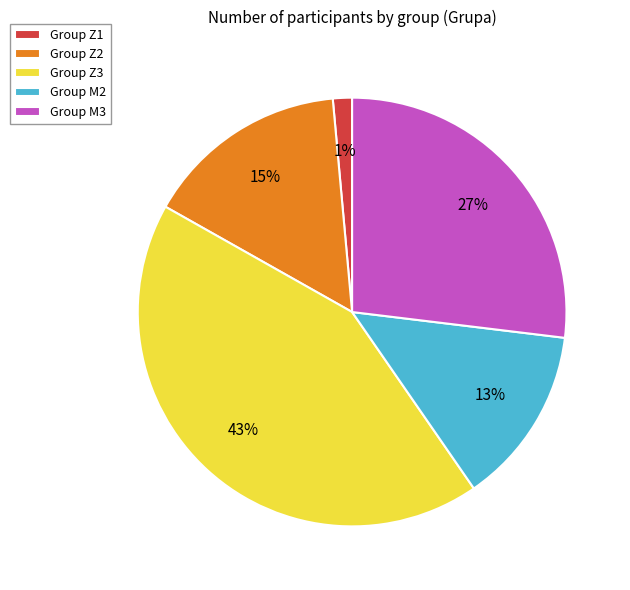

What is the largest slice in the pie chart?

Group Z3